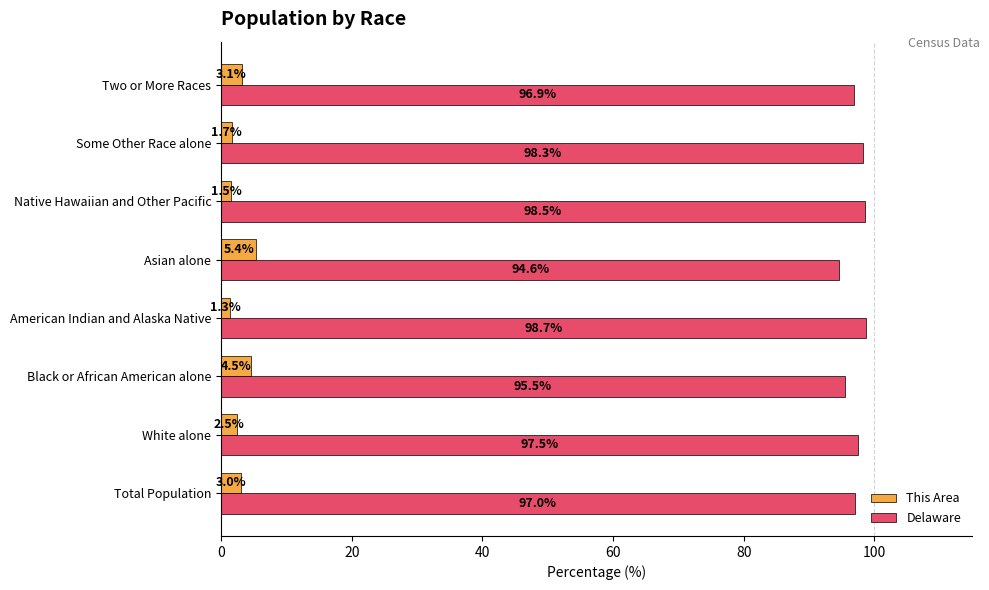

Is it true that Delaware equals 156.0 at Total Population?

False